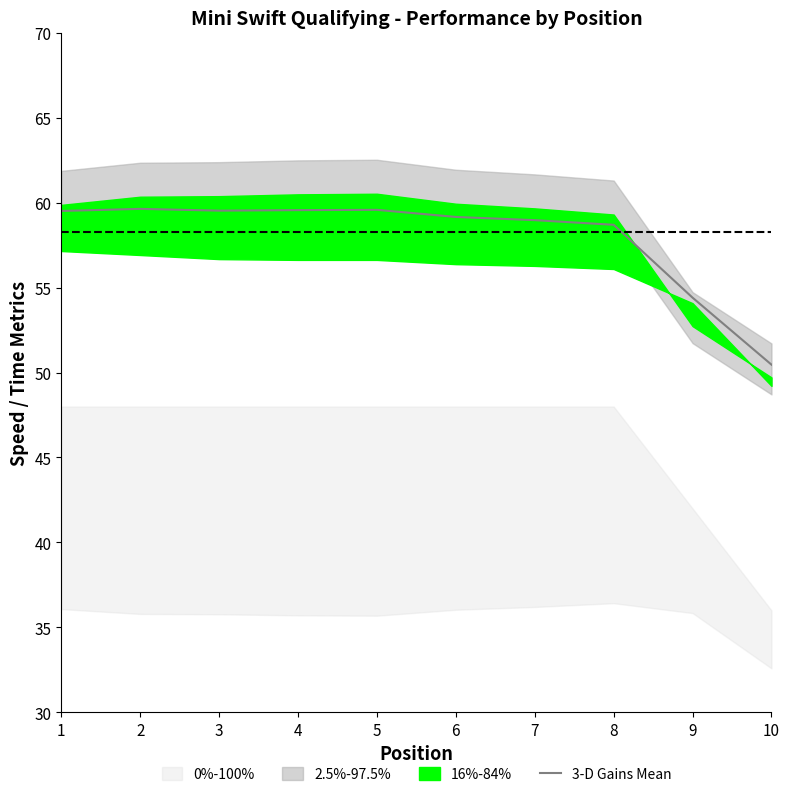

Rank the categories by value from lowest to highest.

10, 9, 8, 7, 6, 1, 3, 4, 5, 2